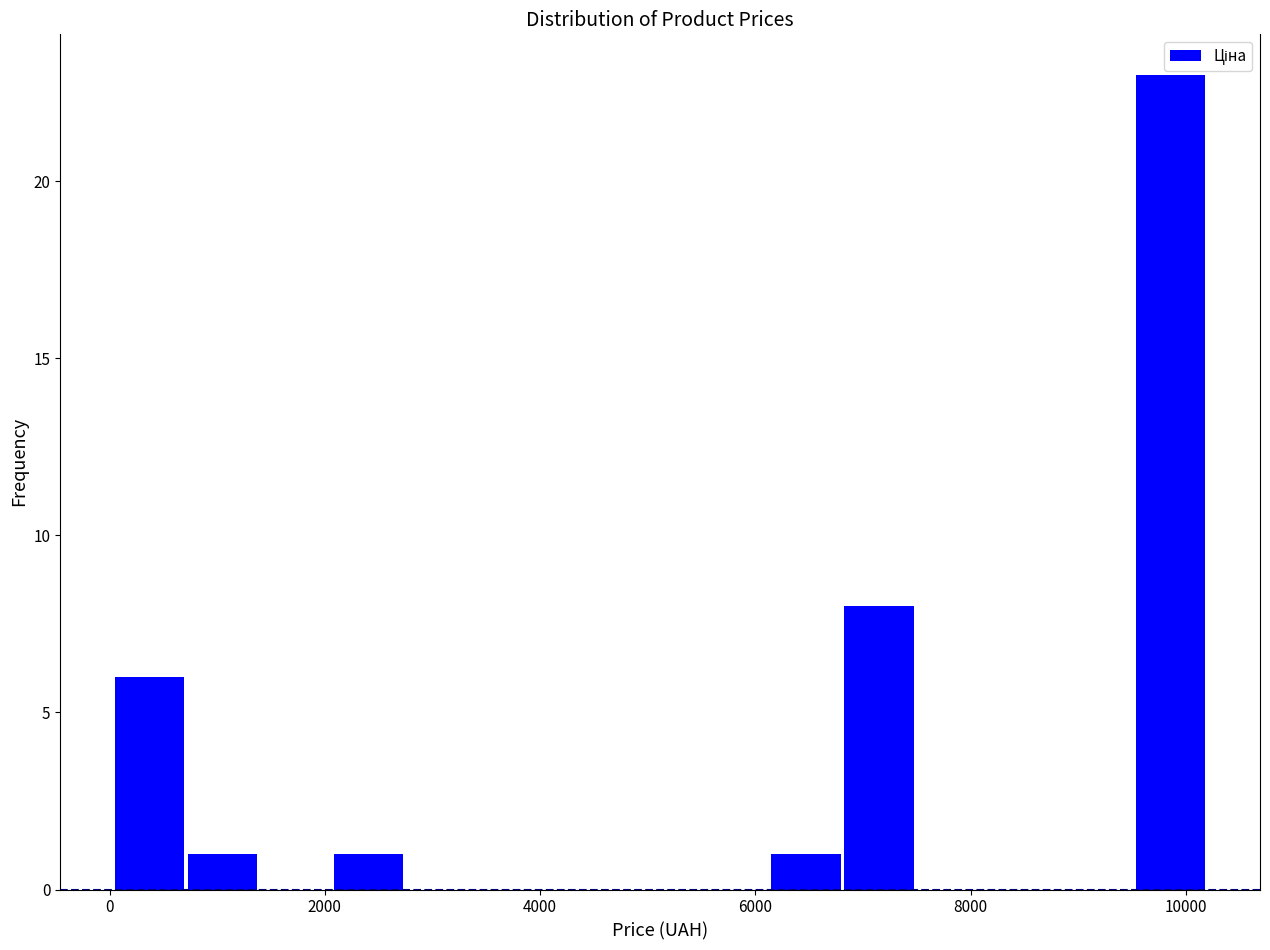

Read against the x-axis, roughly where is the centre of the tallest bar?

9800